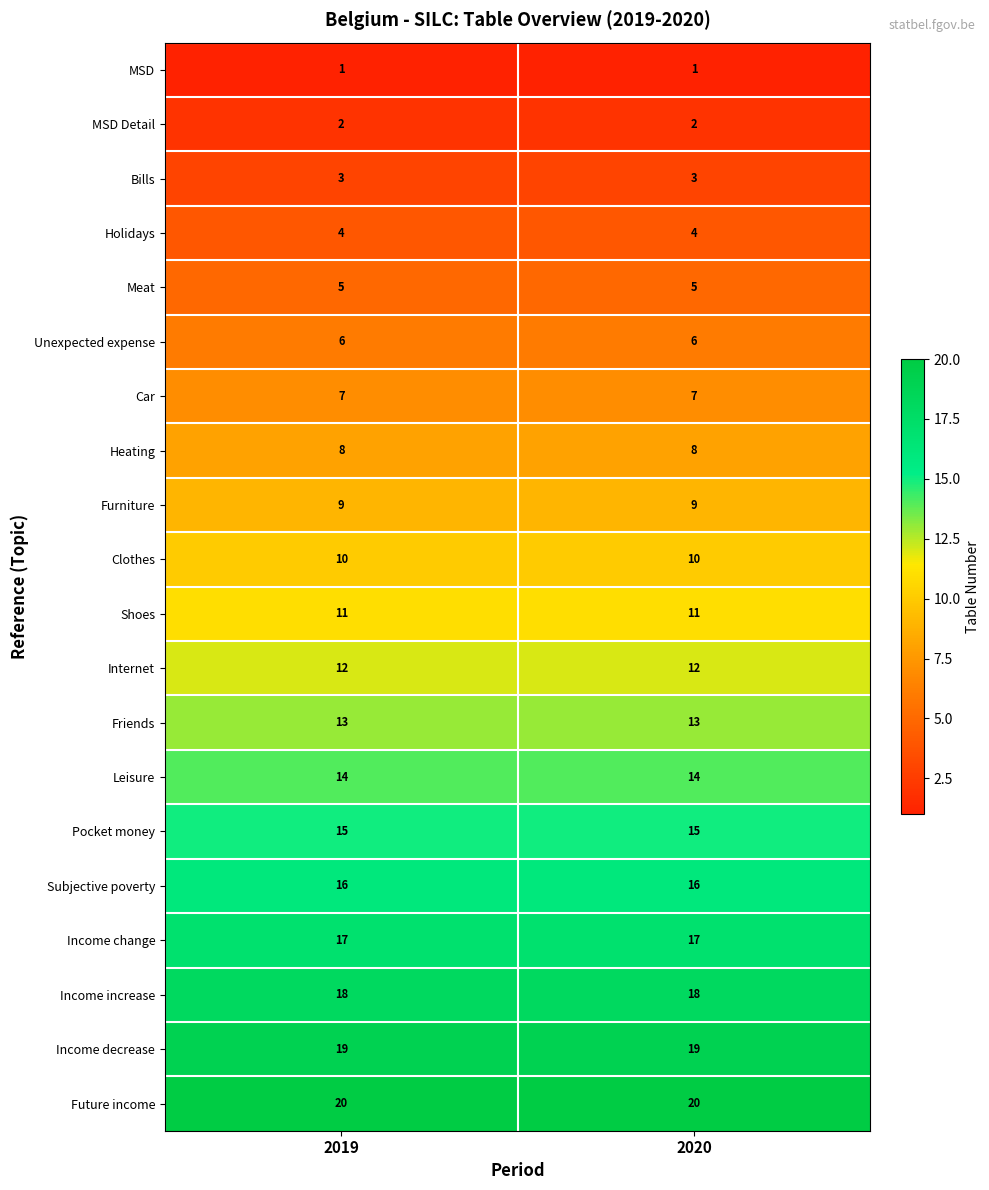

The value of Subjective poverty at 2019 is 16. True or false?

True